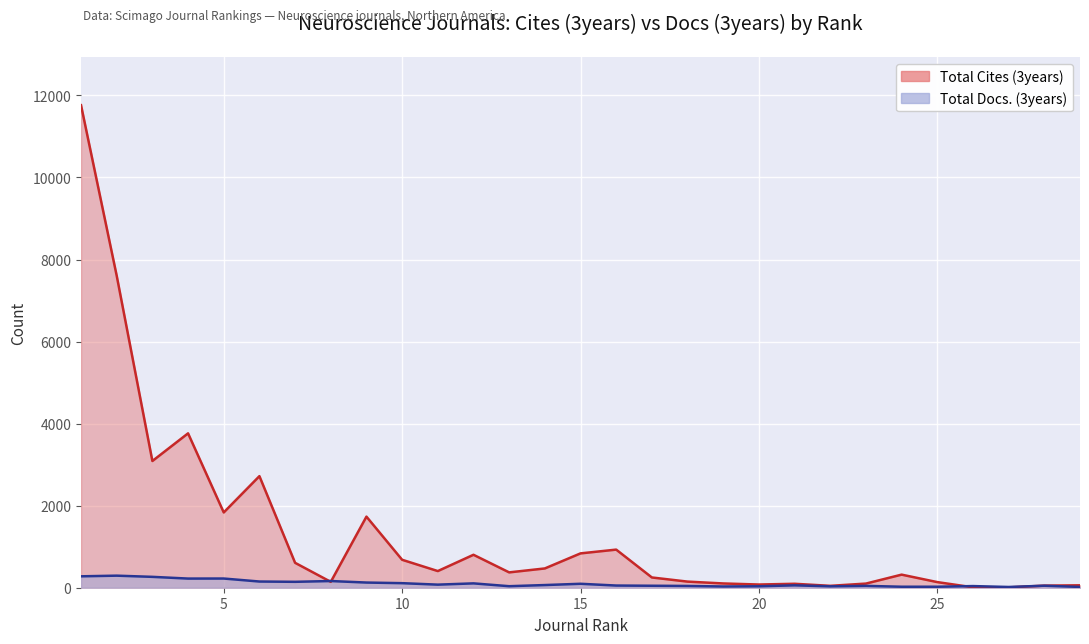

Between 28 and 4, which is larger?

4